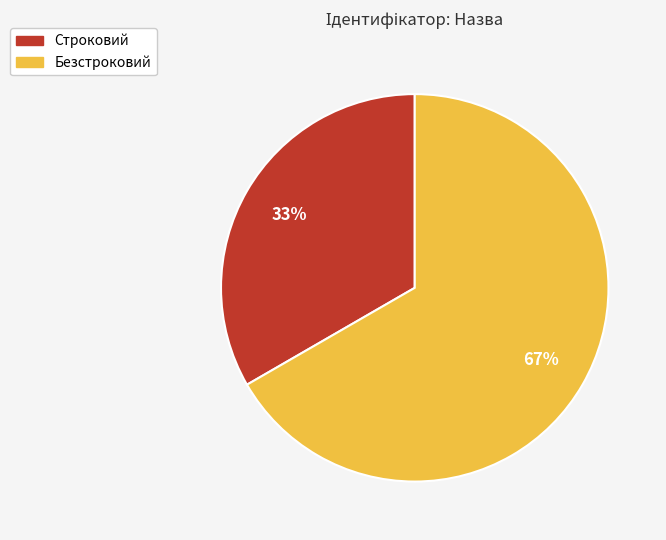

How many segments does this pie chart have?

2